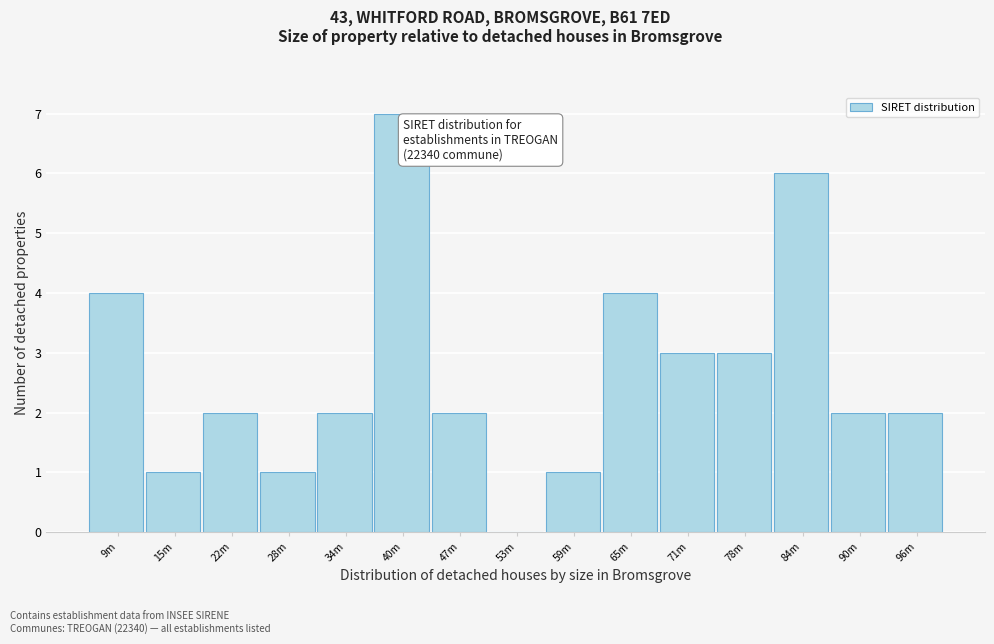

Reading left to right, what are all the values shown in this chart?

9m=4	15m=1	22m=2	28m=1	34m=2	40m=7	47m=2	53m=0	59m=1	65m=4	71m=3	78m=3	84m=6	90m=2	96m=2